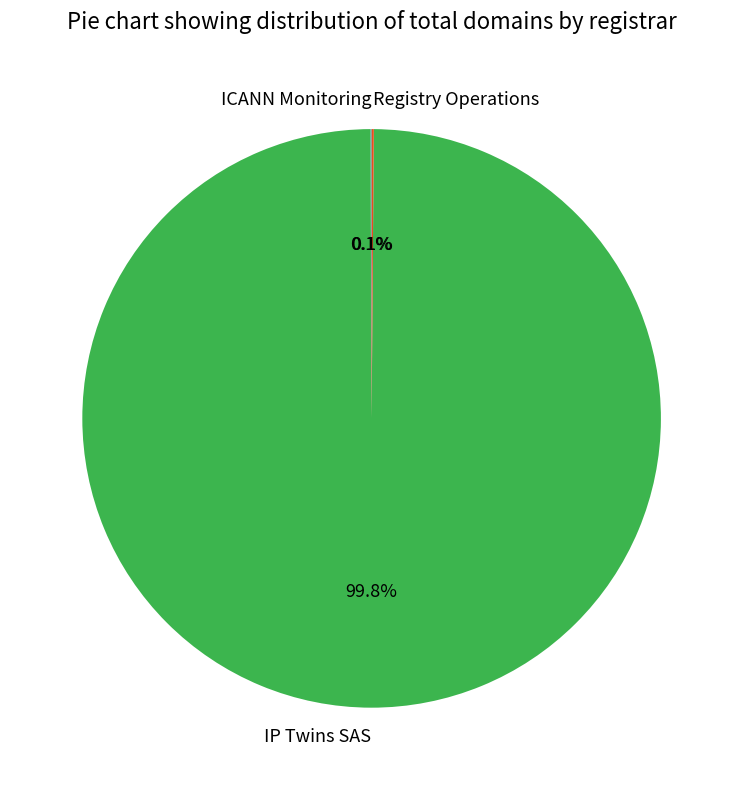

Does IP Twins SAS represent more than half of the total?

Yes